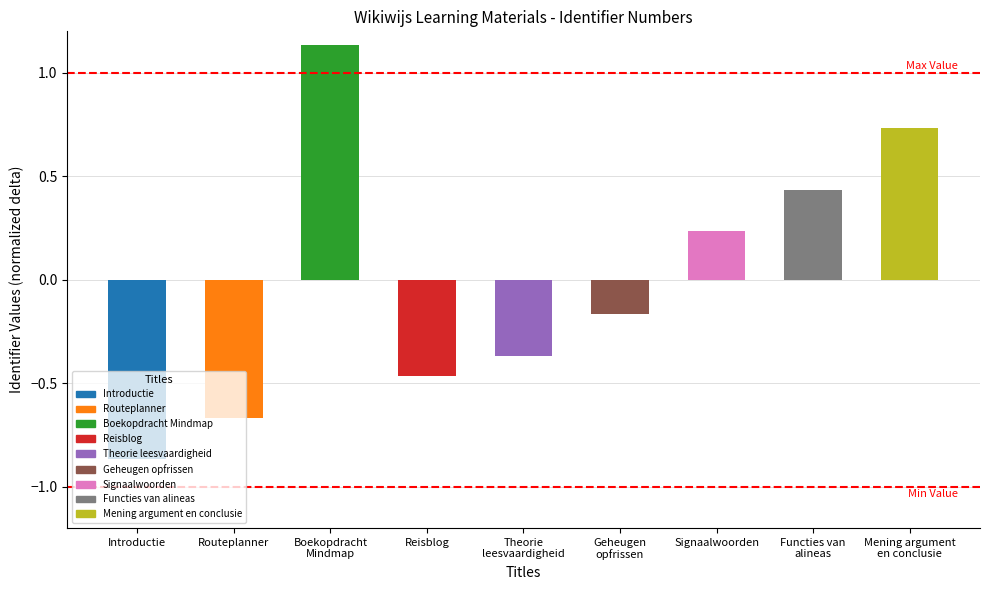

Is it true that the value at Theorie
leesvaardigheid is -0.5?

False